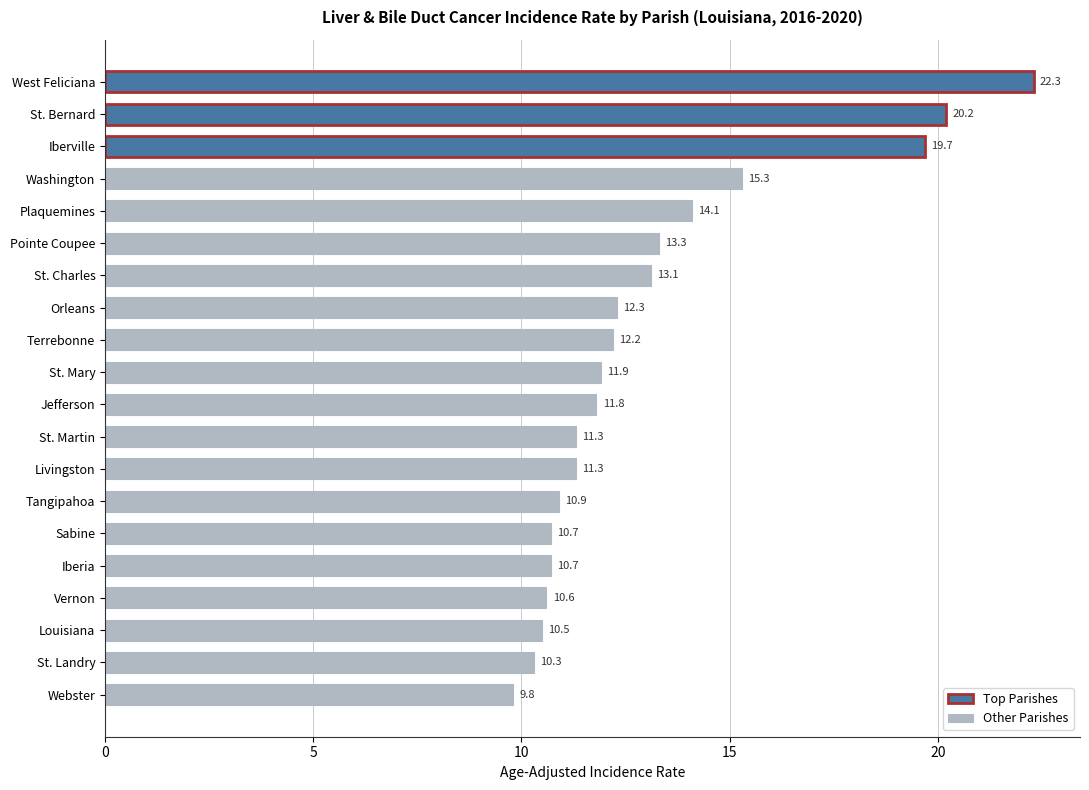

The value at Vernon is 17.5. True or false?

False